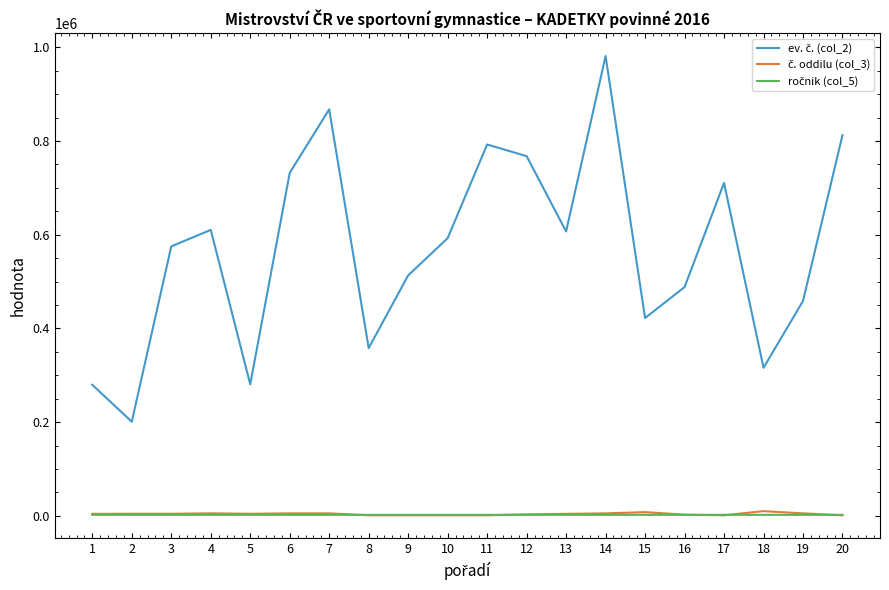

At which category is the sum across all series the highest?

14